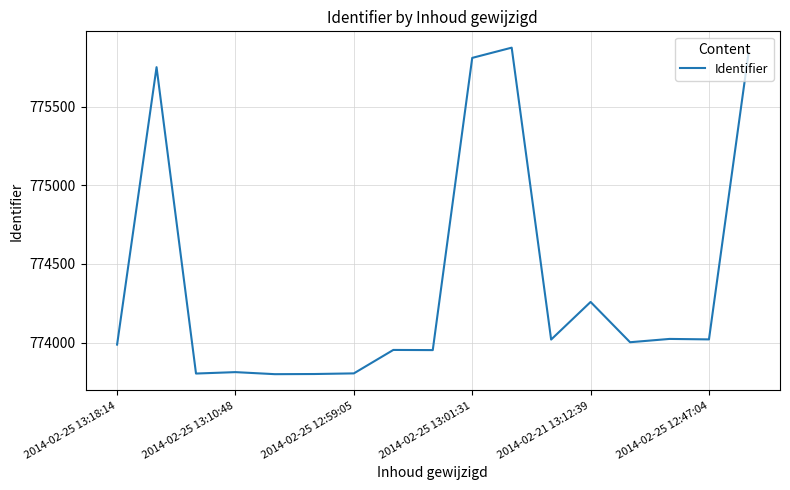

What is the greatest value displayed?

775874